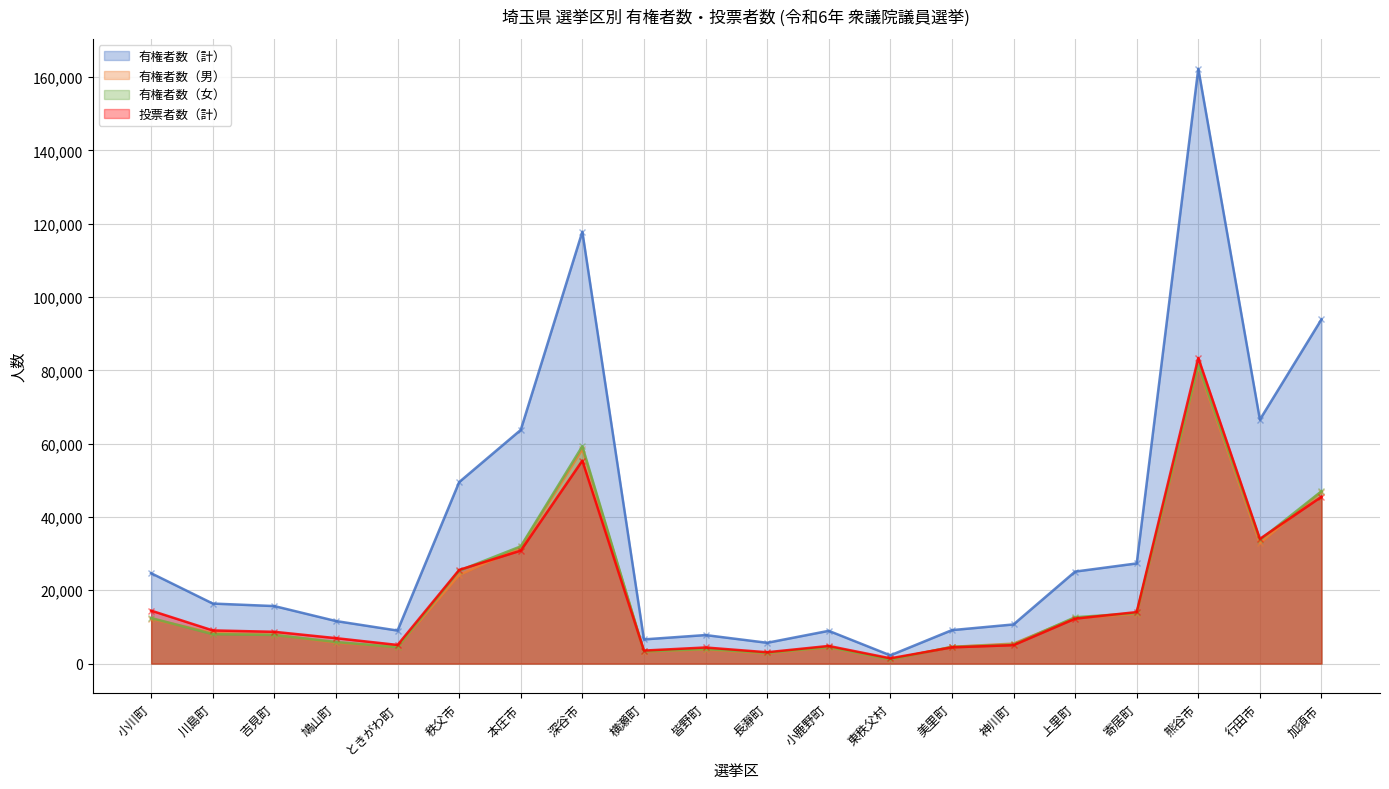

How many lines are shown in the chart?

4